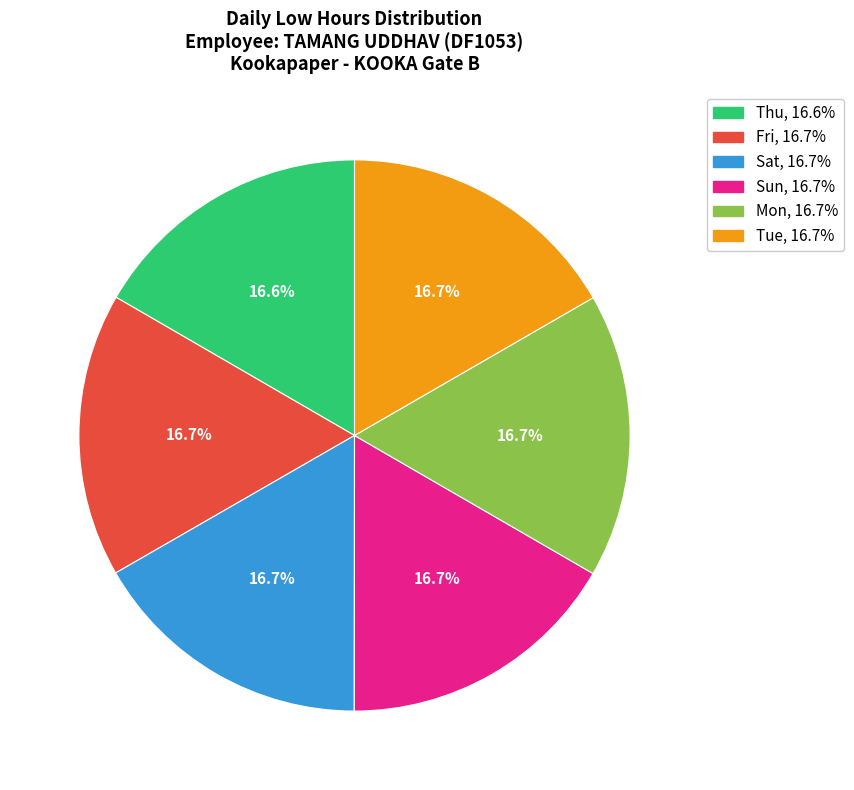

Is there any slice that represents more than half of the pie?

No